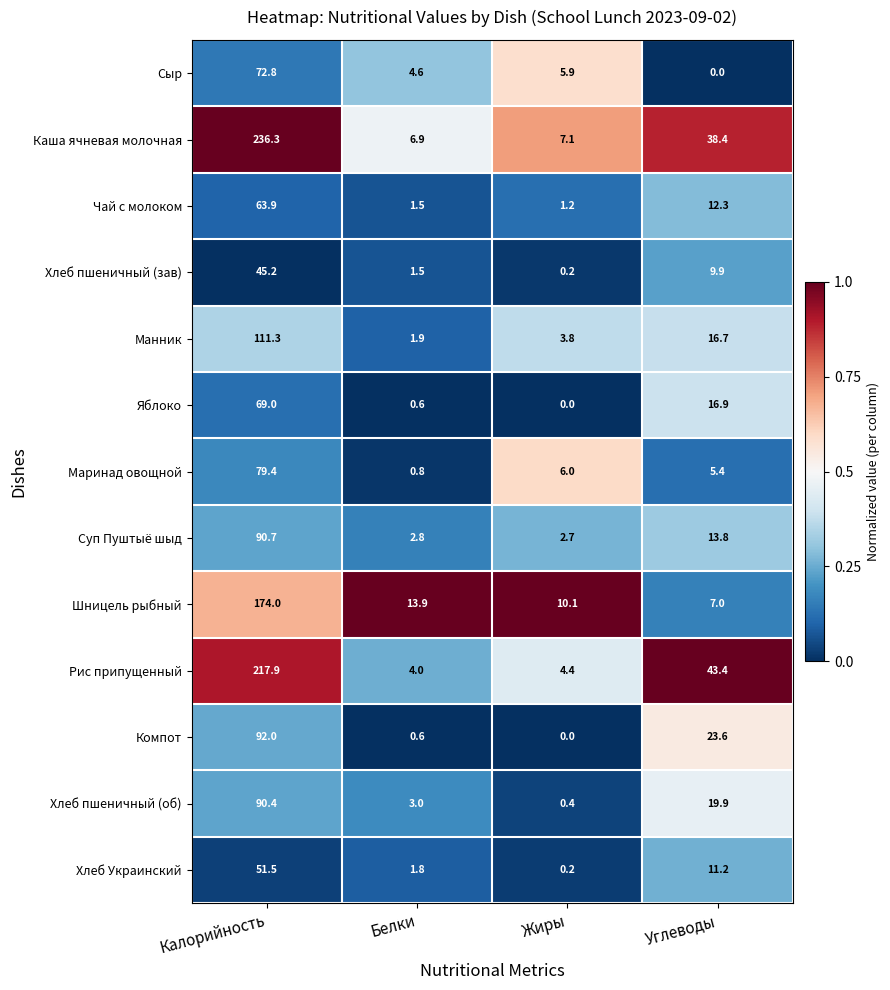

Which series changed the most between Белки and Углеводы?

Рис припущенный